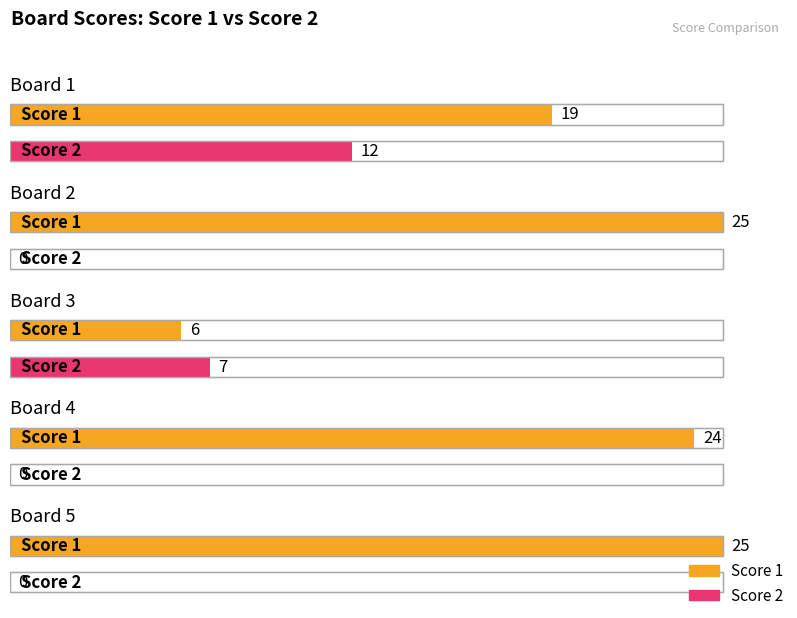

What is the spread (max minus min) of values at Board 5?

25